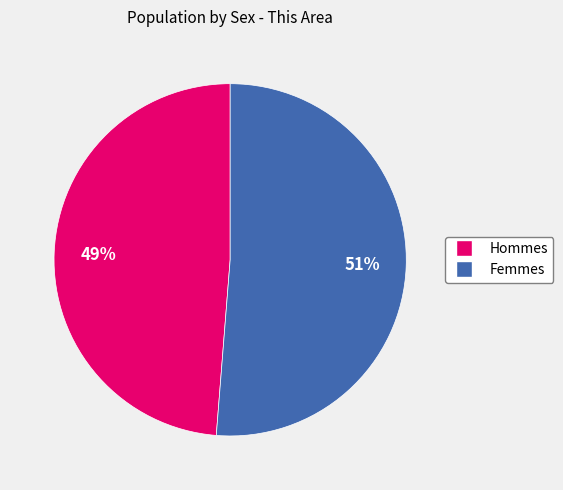

How many slices are in this pie chart?

2